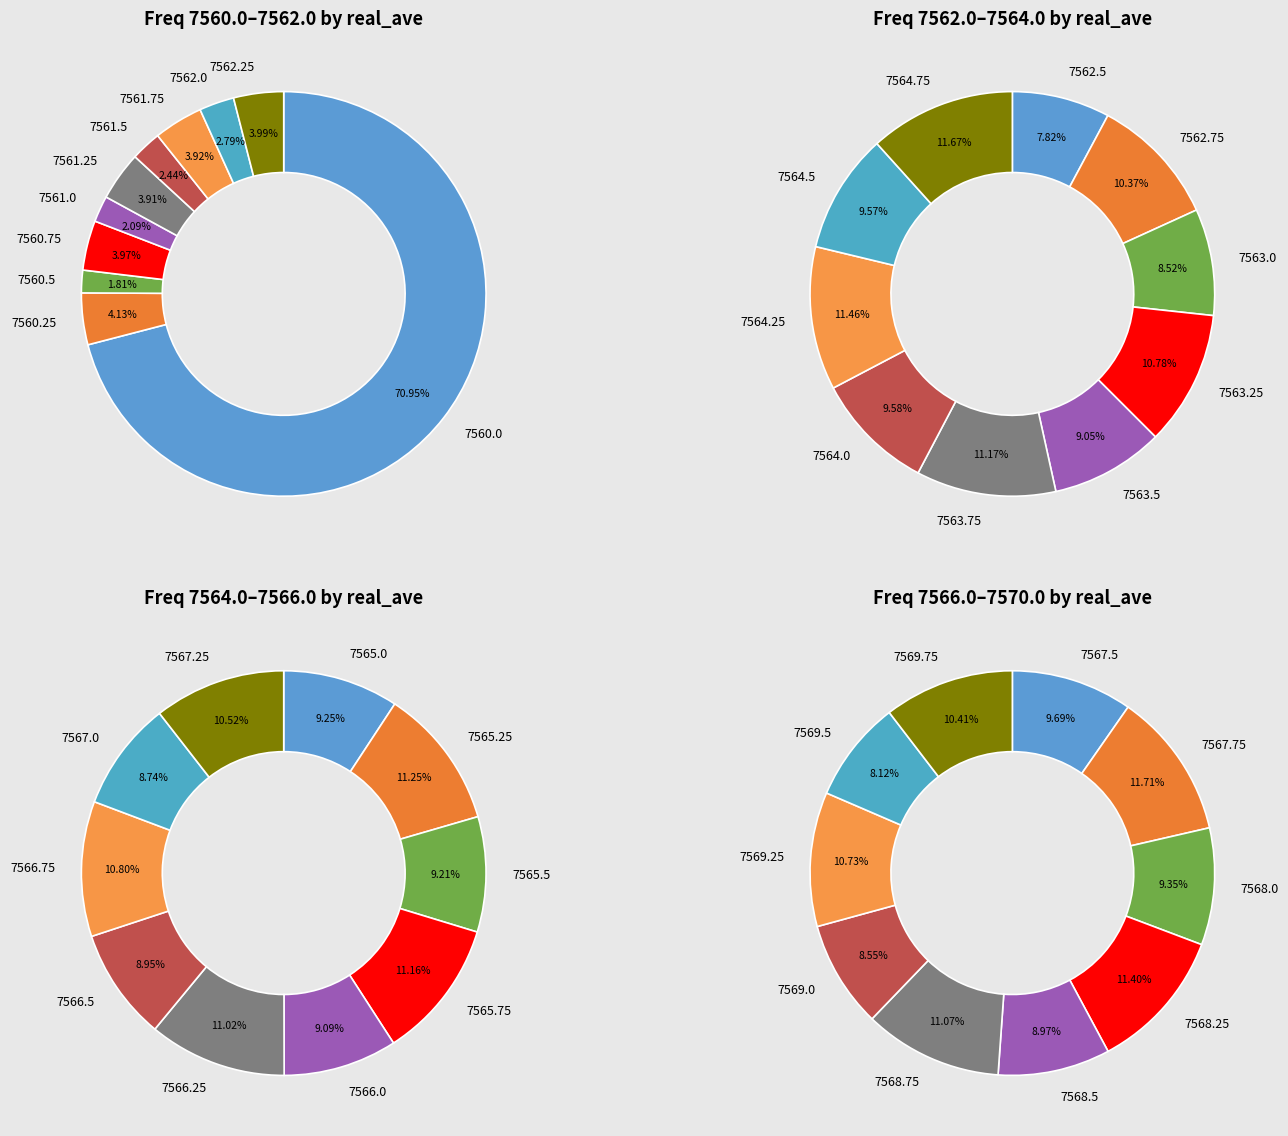

Which slice is the smallest?

7560.5